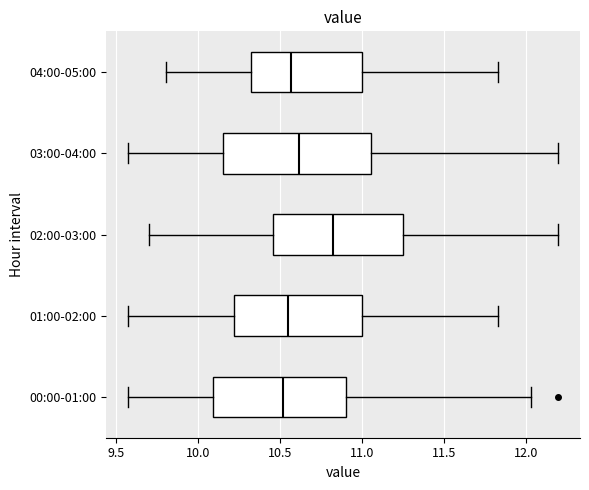

Reading bottom to top, transcribe this box plot: for each box, give where its median line is, the range the box spans, and where its two whiskers end, as read against the x-axis. The values are not printed on the chart, so give them approximately, as read against the axis.

00:00-01:00: median 10.50, box 10.10 to 10.90, whiskers 9.55 to 12.05
01:00-02:00: median 10.55, box 10.20 to 11.00, whiskers 9.55 to 11.85
02:00-03:00: median 10.80, box 10.45 to 11.25, whiskers 9.70 to 12.20
03:00-04:00: median 10.60, box 10.15 to 11.05, whiskers 9.55 to 12.20
04:00-05:00: median 10.55, box 10.30 to 11.00, whiskers 9.80 to 11.85